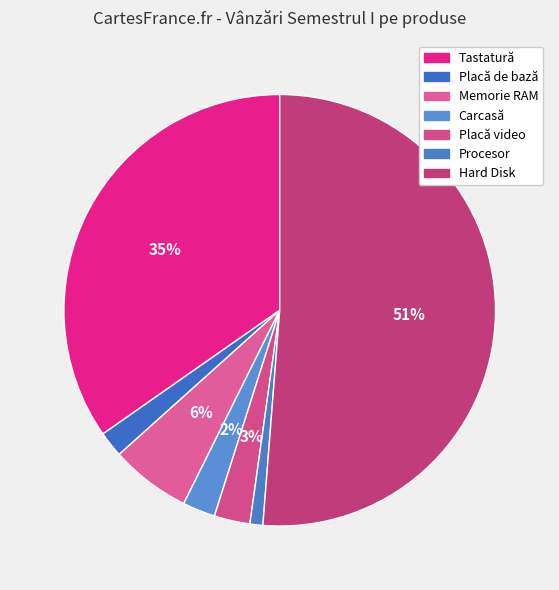

To the nearest percent, what is the difference between the Memorie RAM and Placă video slice percentages?

3%